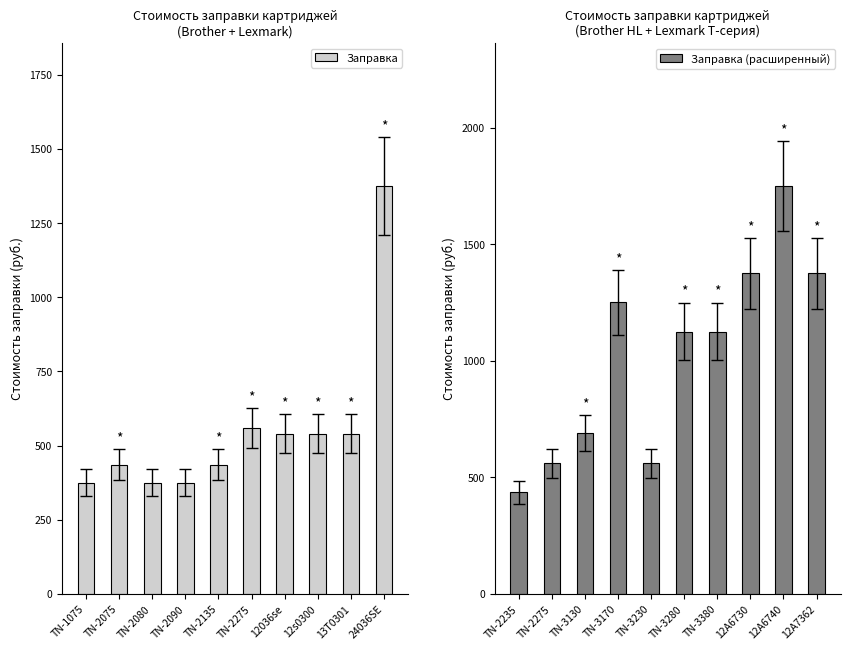

What is the value of the Заправка bar at the 6th from the left?

560